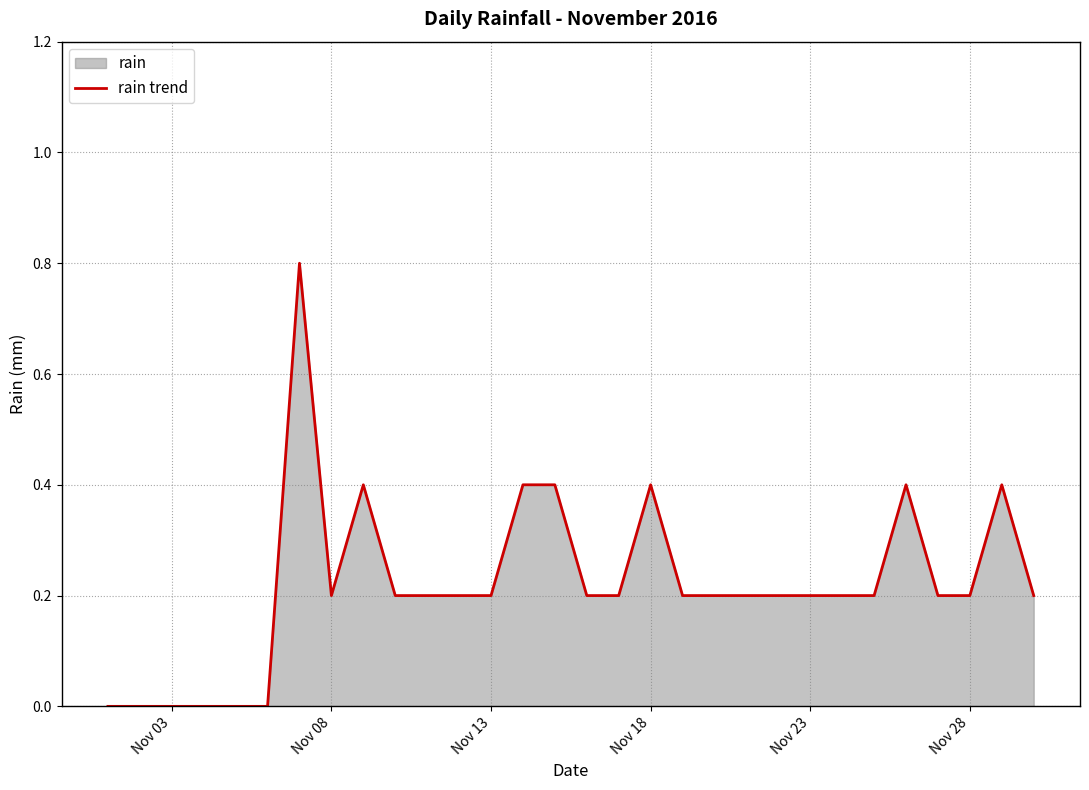

Reading left to right, extract all data points from this chart.

0.0	0.0	0.0	0.0	0.0	0.0	0.8	0.2	0.4	0.2	0.2	0.2	0.2	0.4	0.4	0.2	0.2	0.4	0.2	0.2	0.2	0.2	0.2	0.2	0.2	0.4	0.2	0.2	0.4	0.2